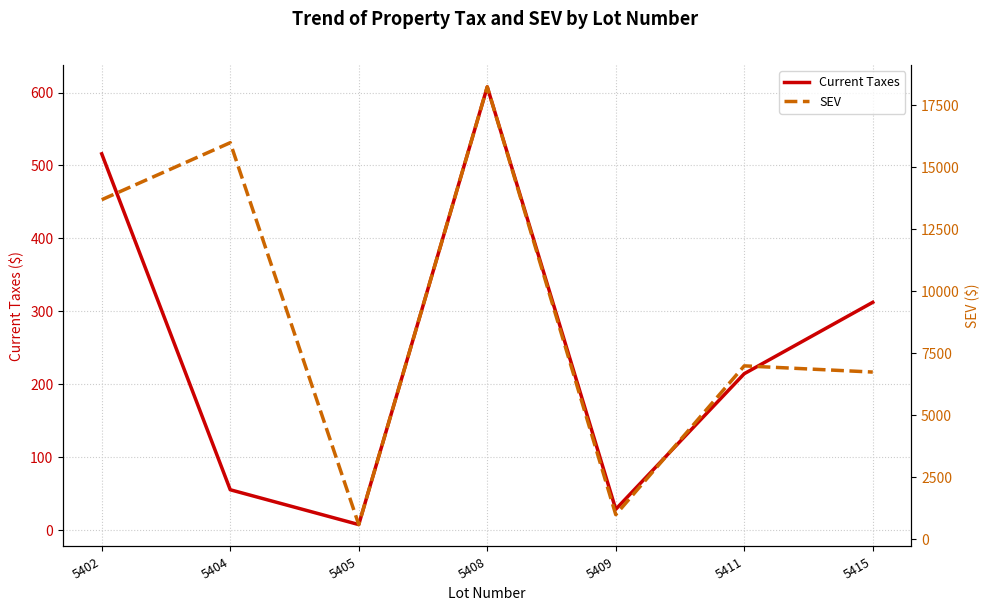

At which label is Current Taxes closest to 307?

5415